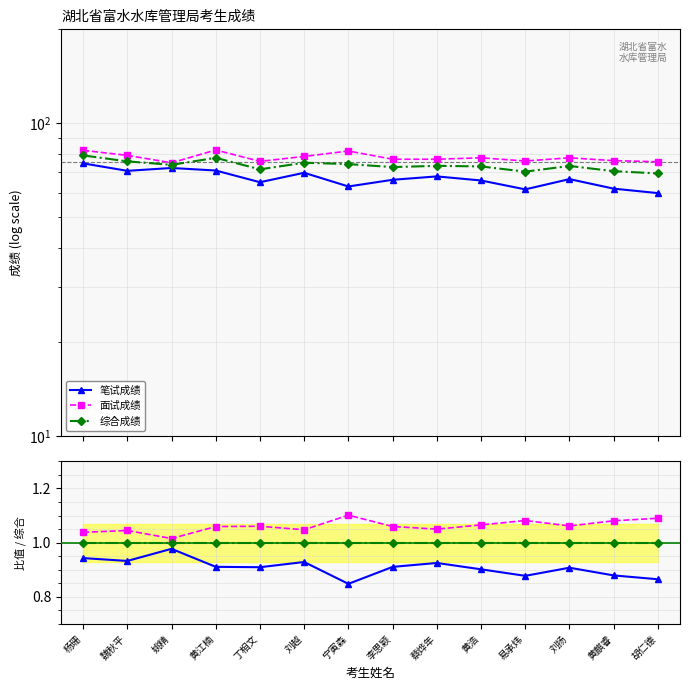

Between 魏秋平 and 蔡烨年, which series saw the biggest shift?

笔试成绩